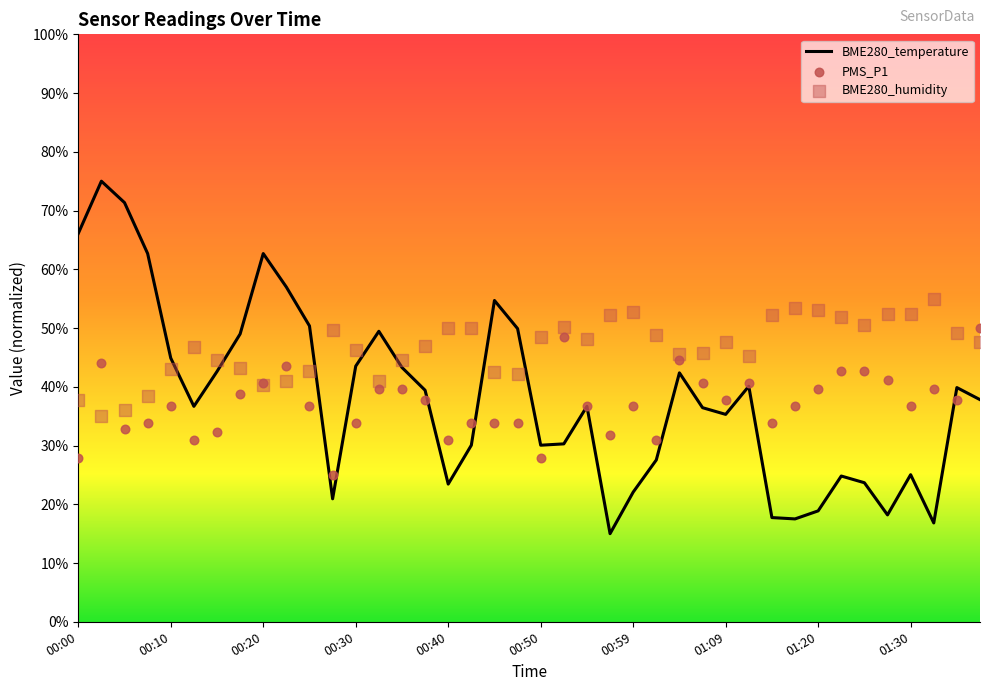

Which series reaches the minimum Y coordinate?

BME280_temperature